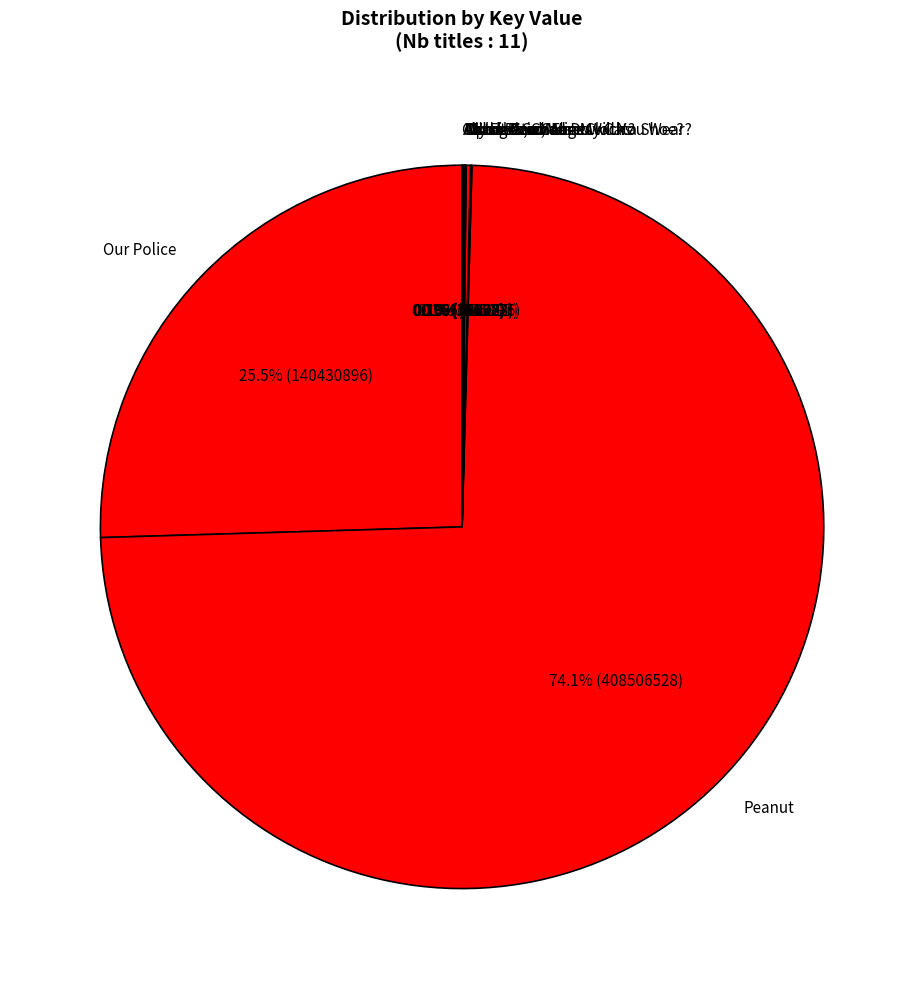

Which slice is the largest?

Peanut